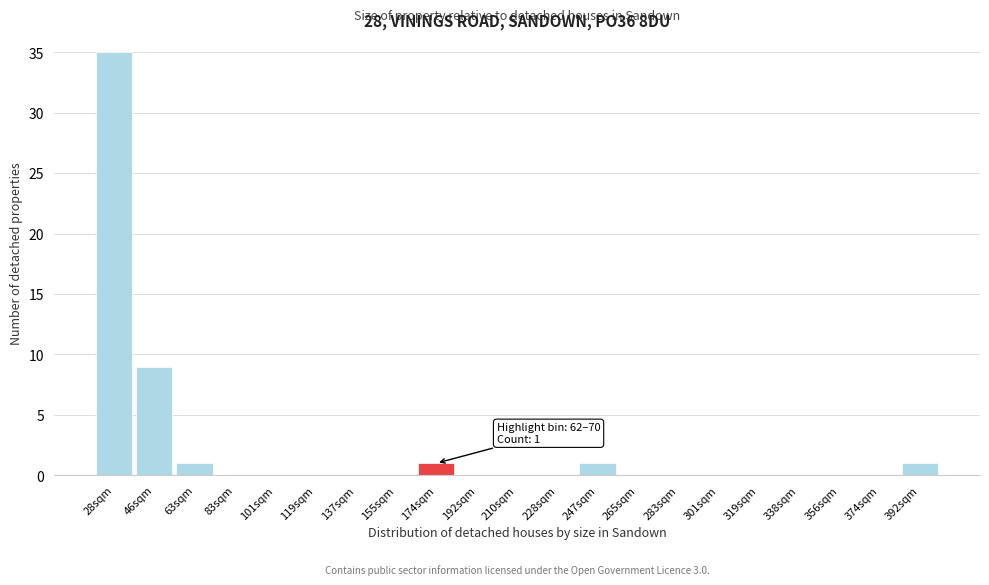

Reading right to left, transcribe all the data shown in this chart.

392sqm=1	374sqm=0	356sqm=0	338sqm=0	319sqm=0	301sqm=0	283sqm=0	265sqm=0	247sqm=1	228sqm=0	210sqm=0	192sqm=0	174sqm=1	155sqm=0	137sqm=0	119sqm=0	101sqm=0	83sqm=0	63sqm=1	46sqm=9	28sqm=35